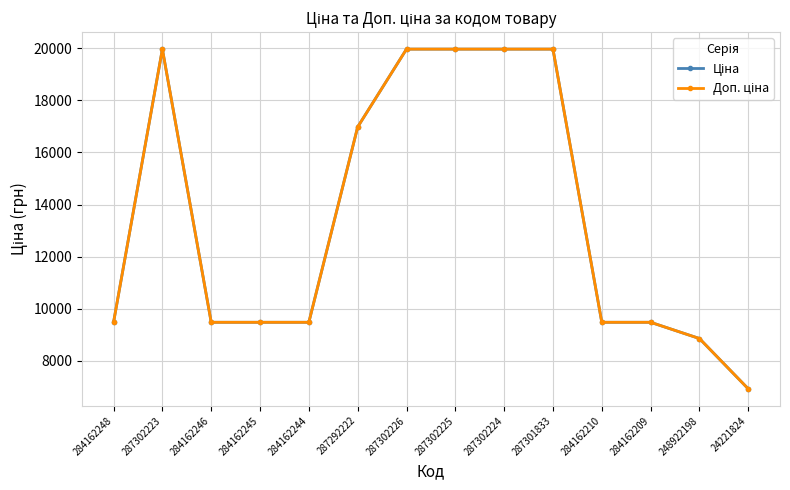

True or false: Доп. ціна has more than 1 interior local peaks.

False